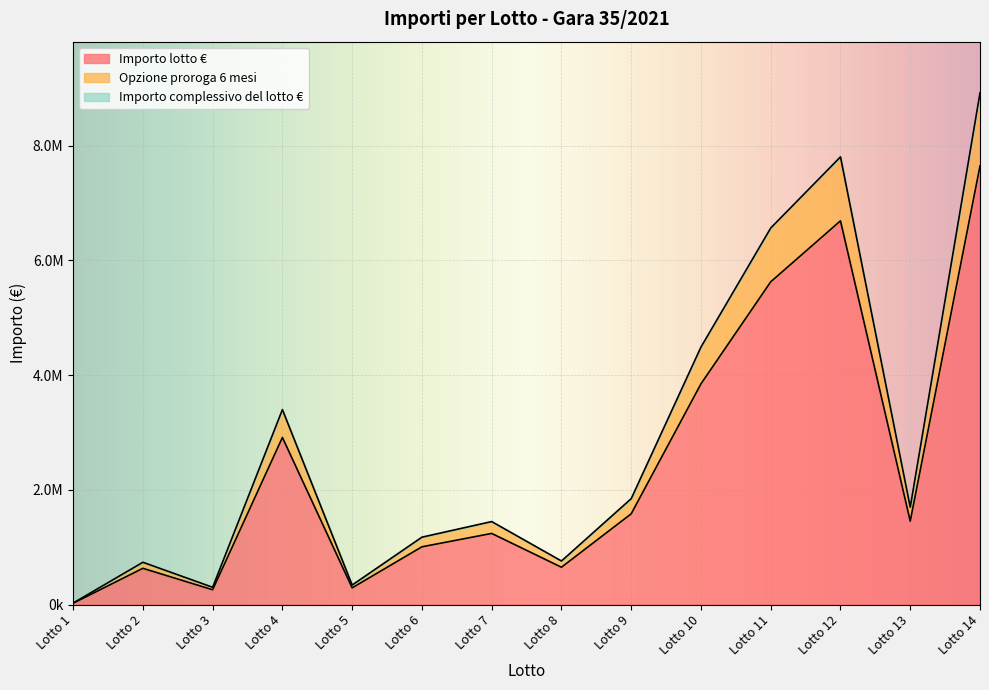

List the labels in order of Importo lotto € value, largest first.

Lotto 14, Lotto 12, Lotto 11, Lotto 10, Lotto 4, Lotto 9, Lotto 13, Lotto 7, Lotto 6, Lotto 8, Lotto 2, Lotto 5, Lotto 3, Lotto 1